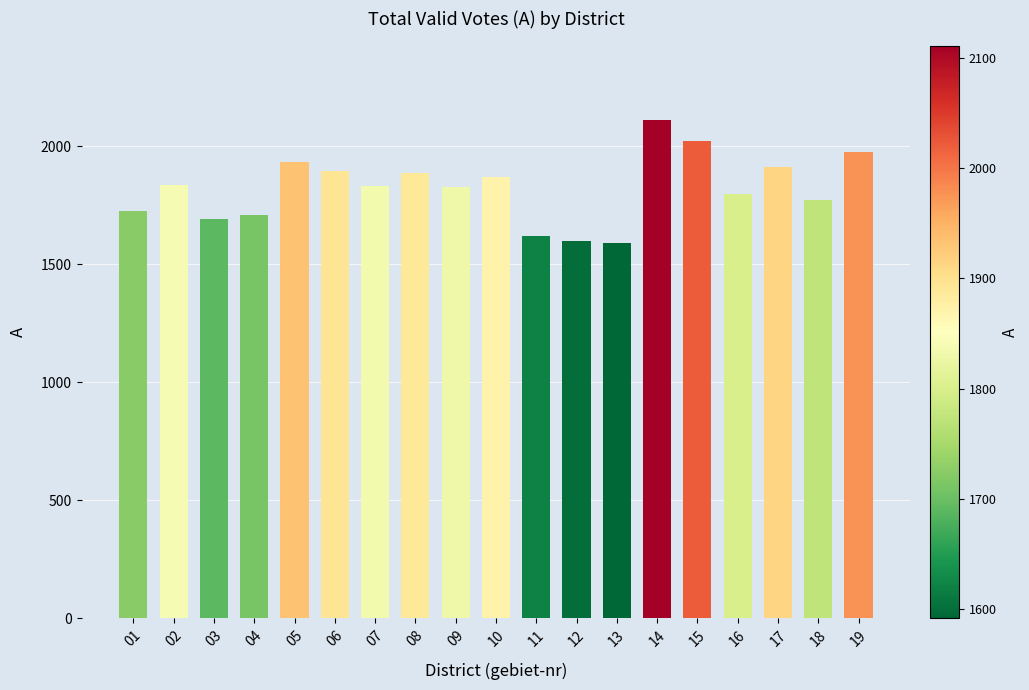

What is the ratio of the value at 08 to the value at 12?

1.2